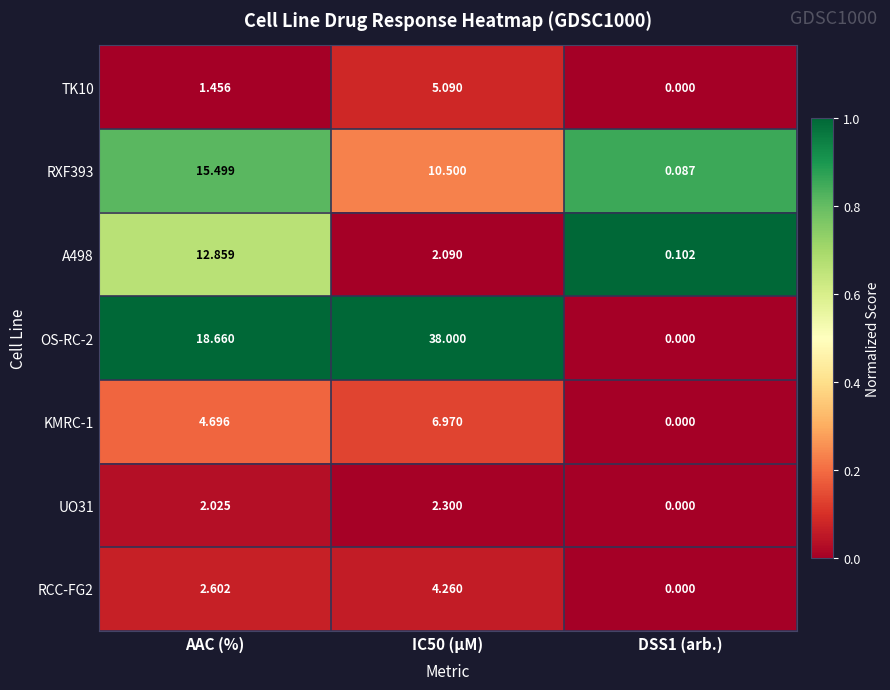

Is the value of RCC-FG2 at DSS1 (arb.) greater than the value of UO31 at IC50 (µM)?

No